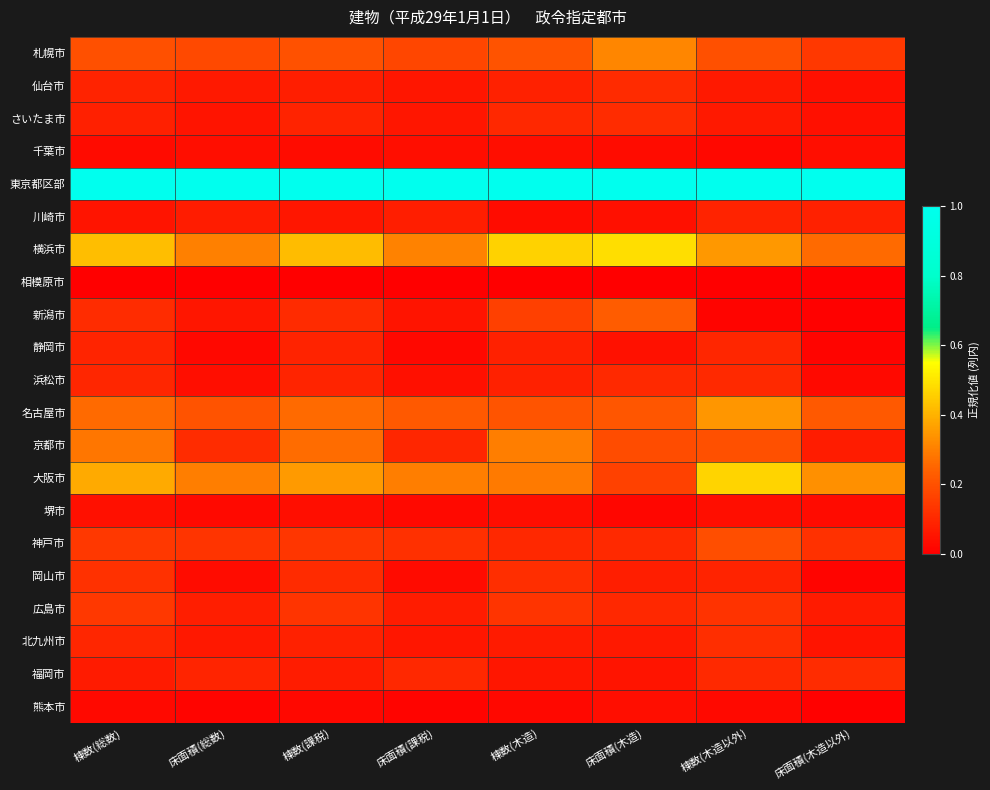

Reading left to right, what are all the values shown in this chart?

札幌市: 棟数(総数)=0.2	床面積(総数)=0.2	棟数(課税)=0.2	床面積(課税)=0.2	棟数(木造)=0.2	床面積(木造)=0.3	棟数(木造以外)=0.2	床面積(木造以外)=0.1
仙台市: 棟数(総数)=0.1	床面積(総数)=0.1	棟数(課税)=0.1	床面積(課税)=0.1	棟数(木造)=0.1	床面積(木造)=0.1	棟数(木造以外)=0.1	床面積(木造以外)=0.0
さいたま市: 棟数(総数)=0.1	床面積(総数)=0.1	棟数(課税)=0.1	床面積(課税)=0.1	棟数(木造)=0.1	床面積(木造)=0.1	棟数(木造以外)=0.1	床面積(木造以外)=0.0
千葉市: 棟数(総数)=0.0	床面積(総数)=0.0	棟数(課税)=0.0	床面積(課税)=0.0	棟数(木造)=0.0	床面積(木造)=0.0	棟数(木造以外)=0.0	床面積(木造以外)=0.0
東京都区部: 棟数(総数)=1.0	床面積(総数)=1.0	棟数(課税)=1.0	床面積(課税)=1.0	棟数(木造)=1.0	床面積(木造)=1.0	棟数(木造以外)=1.0	床面積(木造以外)=1.0
川崎市: 棟数(総数)=0.1	床面積(総数)=0.1	棟数(課税)=0.1	床面積(課税)=0.1	棟数(木造)=0.0	床面積(木造)=0.0	棟数(木造以外)=0.1	床面積(木造以外)=0.1
横浜市: 棟数(総数)=0.4	床面積(総数)=0.3	棟数(課税)=0.4	床面積(課税)=0.3	棟数(木造)=0.5	床面積(木造)=0.5	棟数(木造以外)=0.4	床面積(木造以外)=0.3
相模原市: 棟数(総数)=0.0	床面積(総数)=0.0	棟数(課税)=0.0	床面積(課税)=0.0	棟数(木造)=0.0	床面積(木造)=0.0	棟数(木造以外)=0.0	床面積(木造以外)=0.0
新潟市: 棟数(総数)=0.1	床面積(総数)=0.1	棟数(課税)=0.1	床面積(課税)=0.1	棟数(木造)=0.2	床面積(木造)=0.2	棟数(木造以外)=0.0	床面積(木造以外)=0.0
静岡市: 棟数(総数)=0.1	床面積(総数)=0.0	棟数(課税)=0.1	床面積(課税)=0.0	棟数(木造)=0.1	床面積(木造)=0.0	棟数(木造以外)=0.1	床面積(木造以外)=0.0
浜松市: 棟数(総数)=0.1	床面積(総数)=0.0	棟数(課税)=0.1	床面積(課税)=0.0	棟数(木造)=0.1	床面積(木造)=0.1	棟数(木造以外)=0.1	床面積(木造以外)=0.0
名古屋市: 棟数(総数)=0.3	床面積(総数)=0.2	棟数(課税)=0.3	床面積(課税)=0.2	棟数(木造)=0.2	床面積(木造)=0.2	棟数(木造以外)=0.3	床面積(木造以外)=0.2
京都市: 棟数(総数)=0.3	床面積(総数)=0.1	棟数(課税)=0.3	床面積(課税)=0.1	棟数(木造)=0.3	床面積(木造)=0.2	棟数(木造以外)=0.2	床面積(木造以外)=0.1
大阪市: 棟数(総数)=0.4	床面積(総数)=0.3	棟数(課税)=0.4	床面積(課税)=0.3	棟数(木造)=0.3	床面積(木造)=0.2	棟数(木造以外)=0.5	床面積(木造以外)=0.3
堺市: 棟数(総数)=0.0	床面積(総数)=0.0	棟数(課税)=0.0	床面積(課税)=0.0	棟数(木造)=0.0	床面積(木造)=0.0	棟数(木造以外)=0.0	床面積(木造以外)=0.0
神戸市: 棟数(総数)=0.1	床面積(総数)=0.1	棟数(課税)=0.1	床面積(課税)=0.1	棟数(木造)=0.1	床面積(木造)=0.1	棟数(木造以外)=0.2	床面積(木造以外)=0.1
岡山市: 棟数(総数)=0.1	床面積(総数)=0.0	棟数(課税)=0.1	床面積(課税)=0.0	棟数(木造)=0.1	床面積(木造)=0.1	棟数(木造以外)=0.1	床面積(木造以外)=0.0
広島市: 棟数(総数)=0.1	床面積(総数)=0.1	棟数(課税)=0.1	床面積(課税)=0.1	棟数(木造)=0.1	床面積(木造)=0.1	棟数(木造以外)=0.1	床面積(木造以外)=0.1
北九州市: 棟数(総数)=0.1	床面積(総数)=0.1	棟数(課税)=0.1	床面積(課税)=0.1	棟数(木造)=0.1	床面積(木造)=0.1	棟数(木造以外)=0.1	床面積(木造以外)=0.1
福岡市: 棟数(総数)=0.1	床面積(総数)=0.1	棟数(課税)=0.1	床面積(課税)=0.1	棟数(木造)=0.1	床面積(木造)=0.1	棟数(木造以外)=0.1	床面積(木造以外)=0.1
熊本市: 棟数(総数)=0.0	床面積(総数)=0.0	棟数(課税)=0.0	床面積(課税)=0.0	棟数(木造)=0.0	床面積(木造)=0.0	棟数(木造以外)=0.0	床面積(木造以外)=0.0